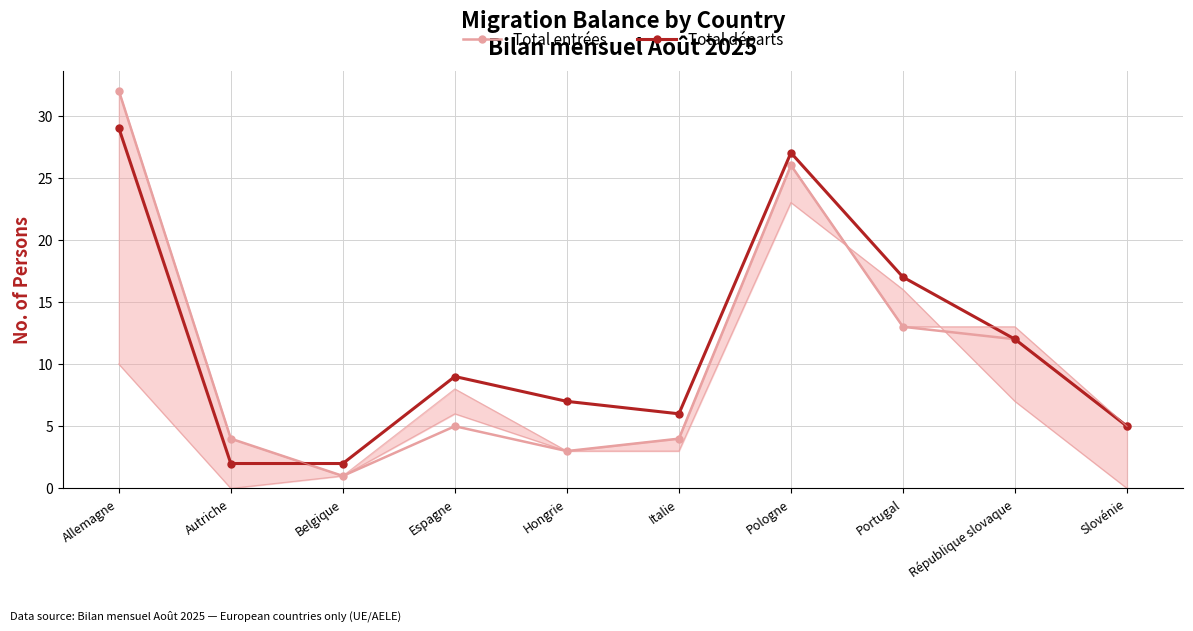

What position from the right is Slovénie?

1